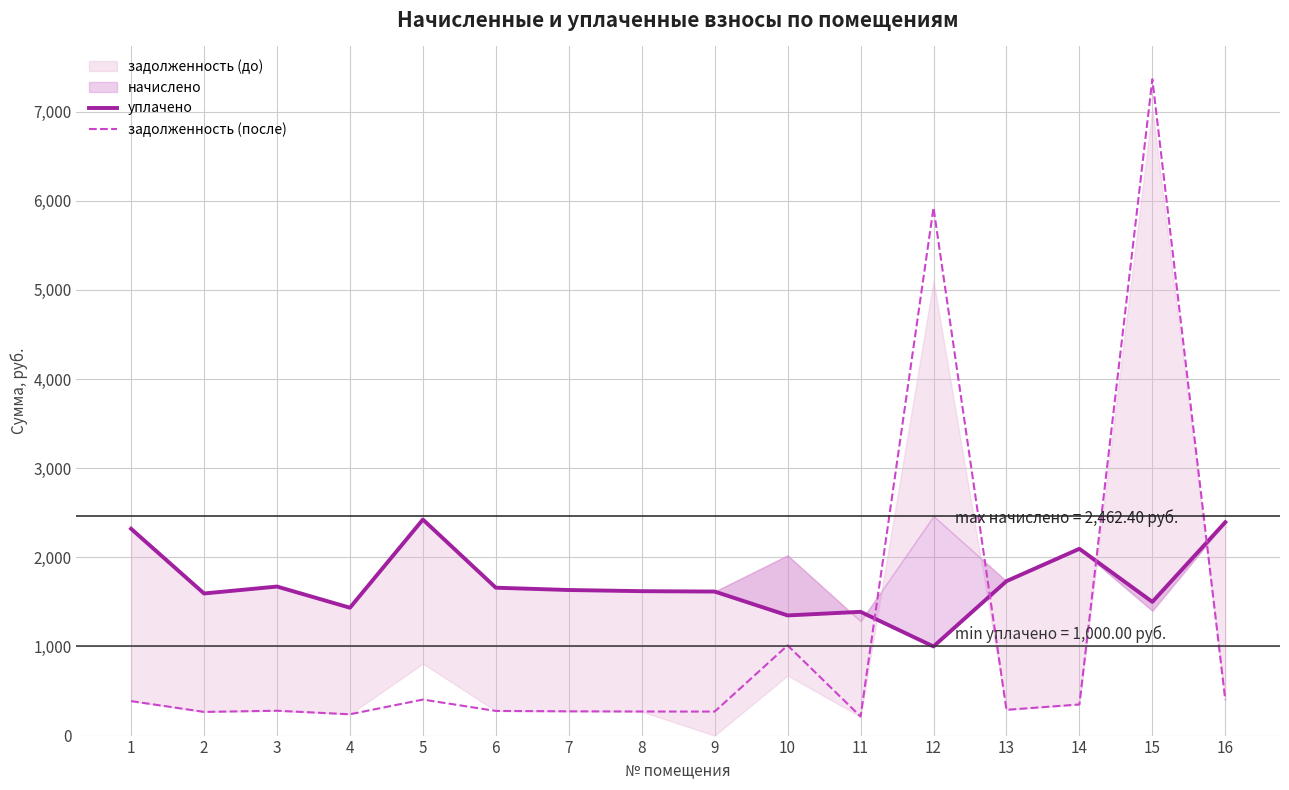

How many intersections are there between уплачено and задолженность (после)?

4